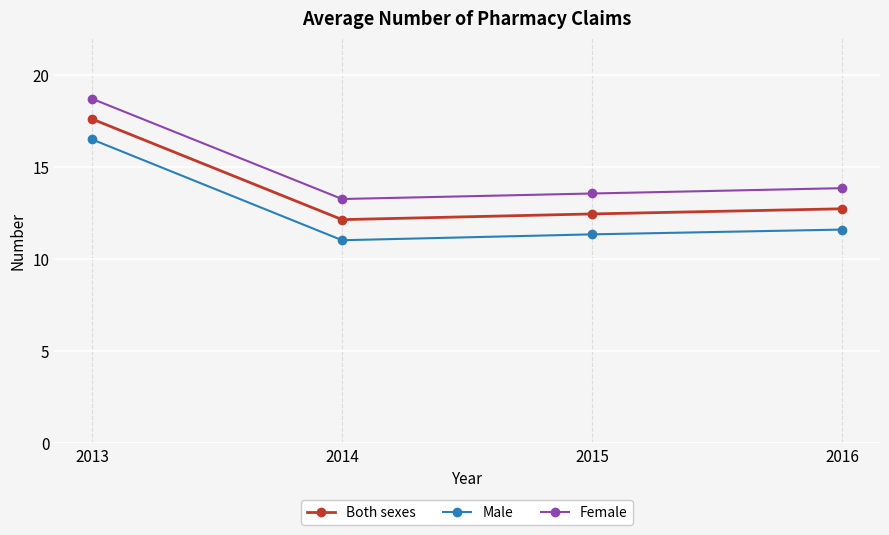

List the series in order of their overall mean, lowest first.

Male, Both sexes, Female